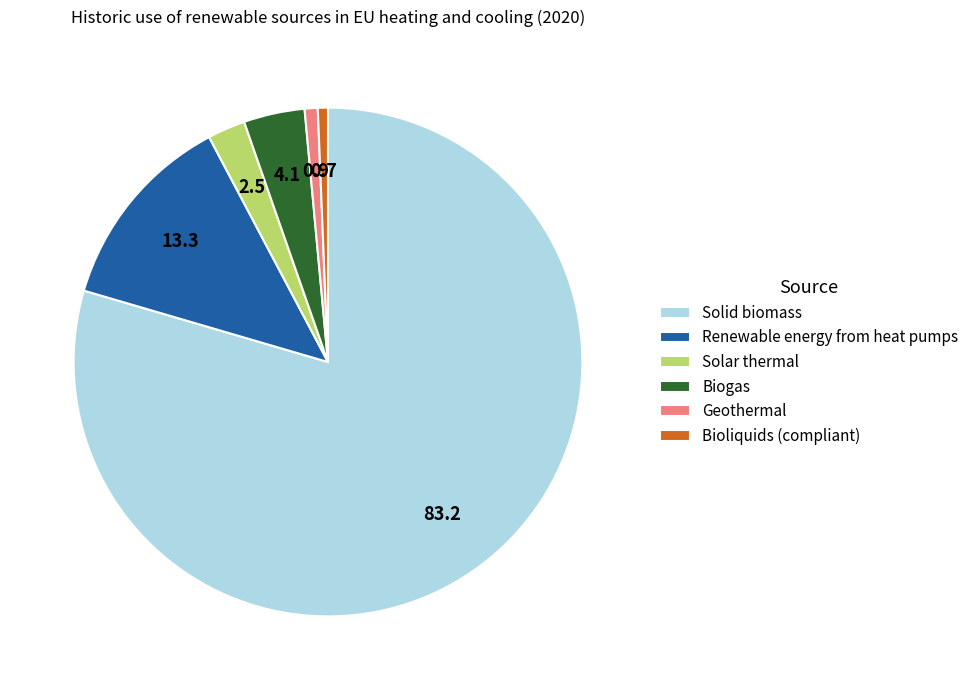

How many slices are in this pie chart?

6